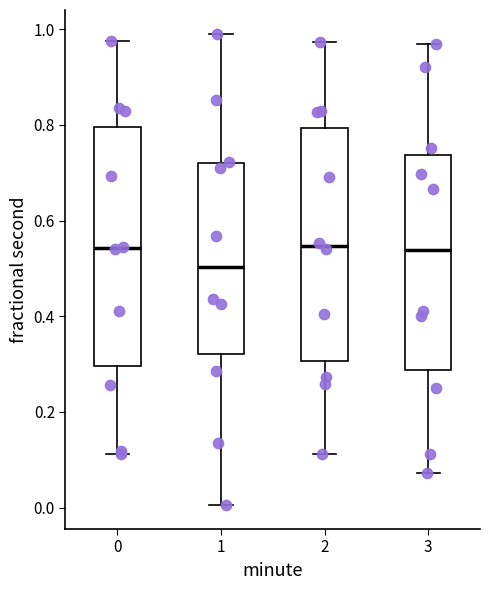

Where does the upper whisker of the box at x = 0 end on the y-axis? The values are not printed on the chart, so give them approximately, as read against the axis.

0.98